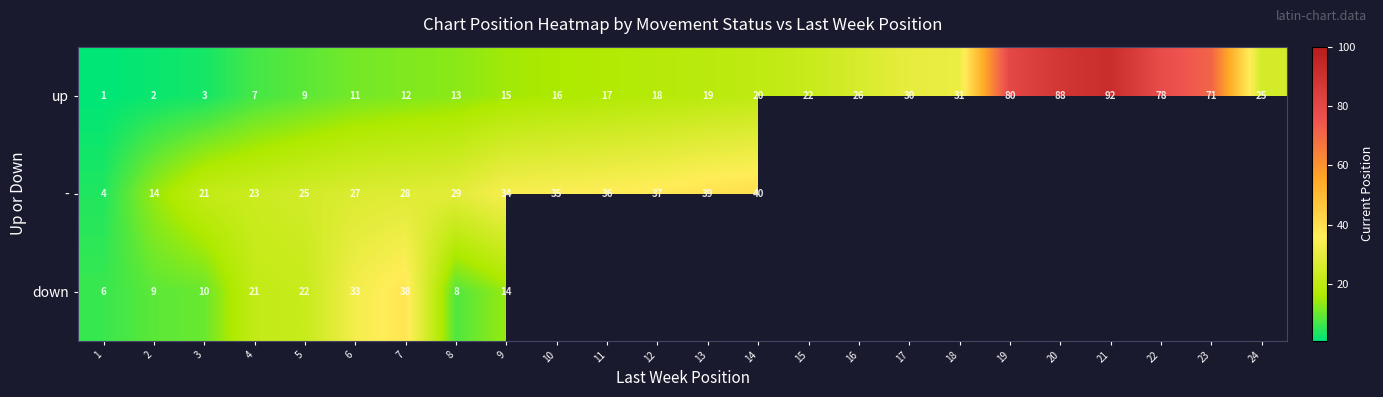

The row_0 series shows 18.0 at 12. True or false?

True